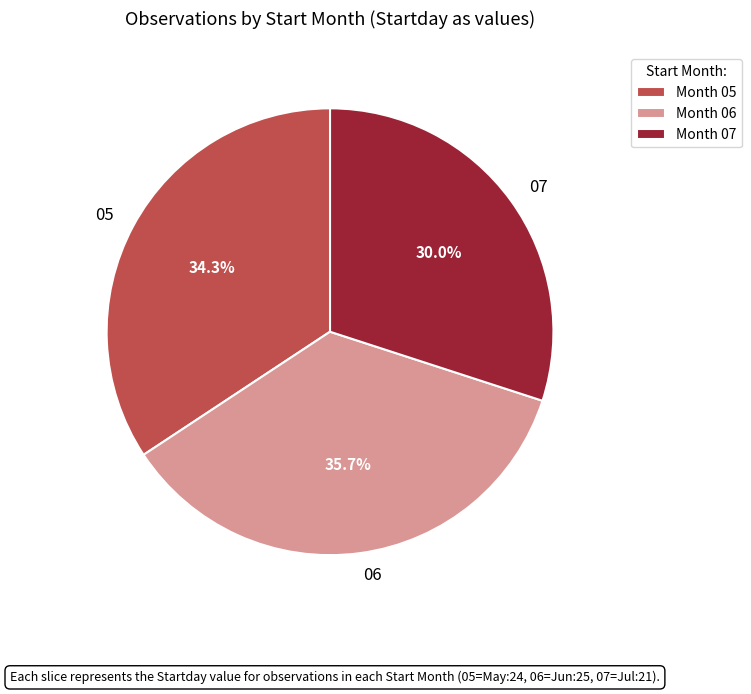

How many segments does this pie chart have?

3